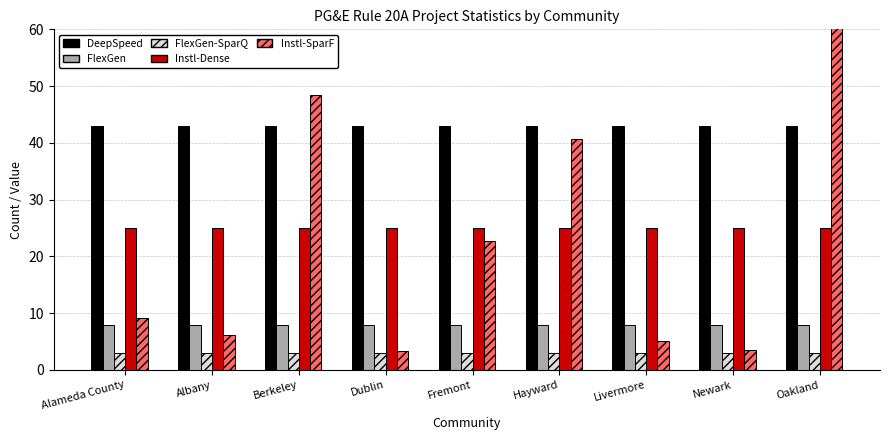

What is the value of the FlexGen-SparQ bar at the 3rd from the left?

3.0